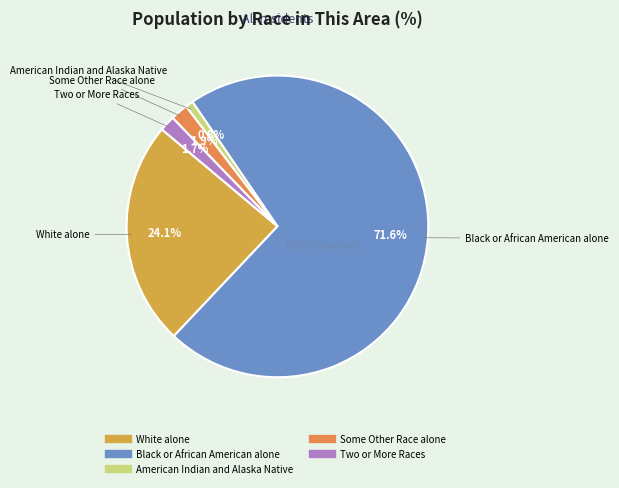

Which category accounts for the majority?

Black or African American alone